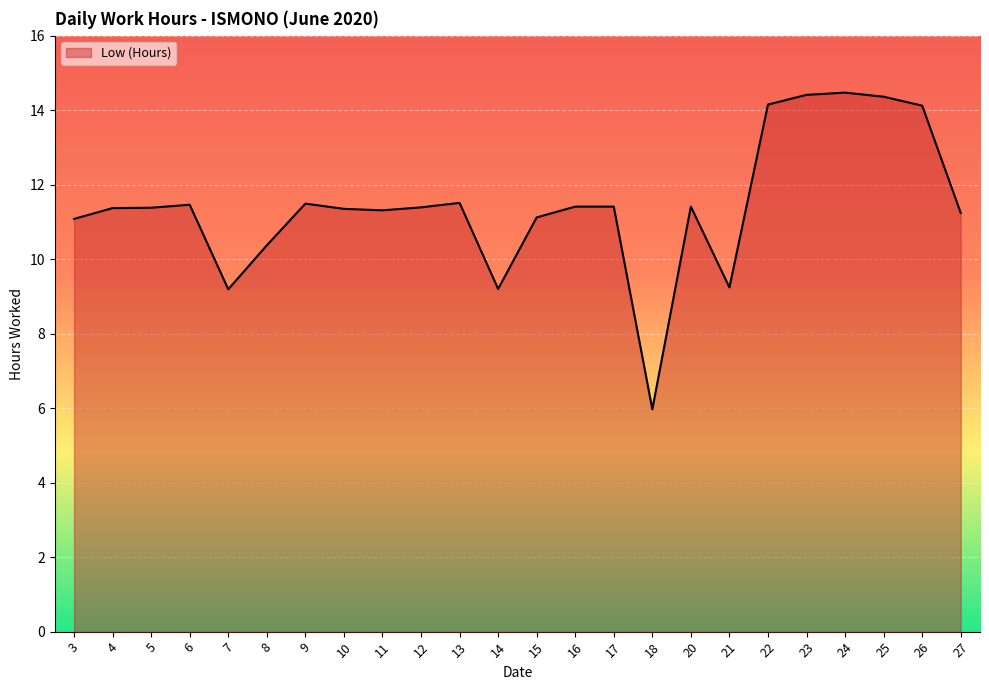

The value at 10 is 18.9. True or false?

False